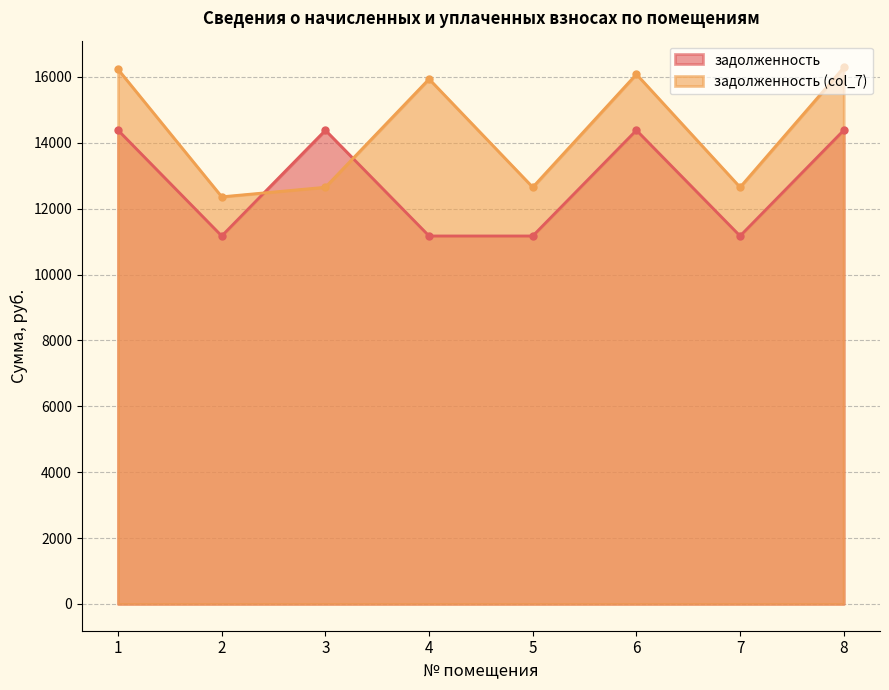

Between 6 and 8, which is larger?

6